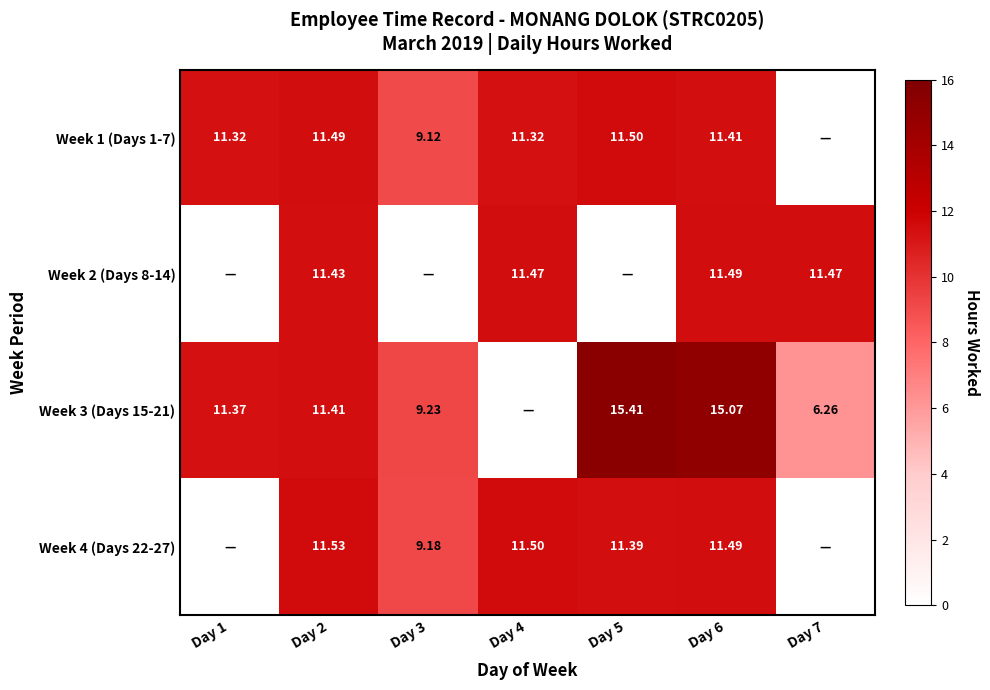

Is the value of Week 2 (Days 8-14) at Day 4 greater than the value of Week 1 (Days 1-7) at Day 3?

Yes